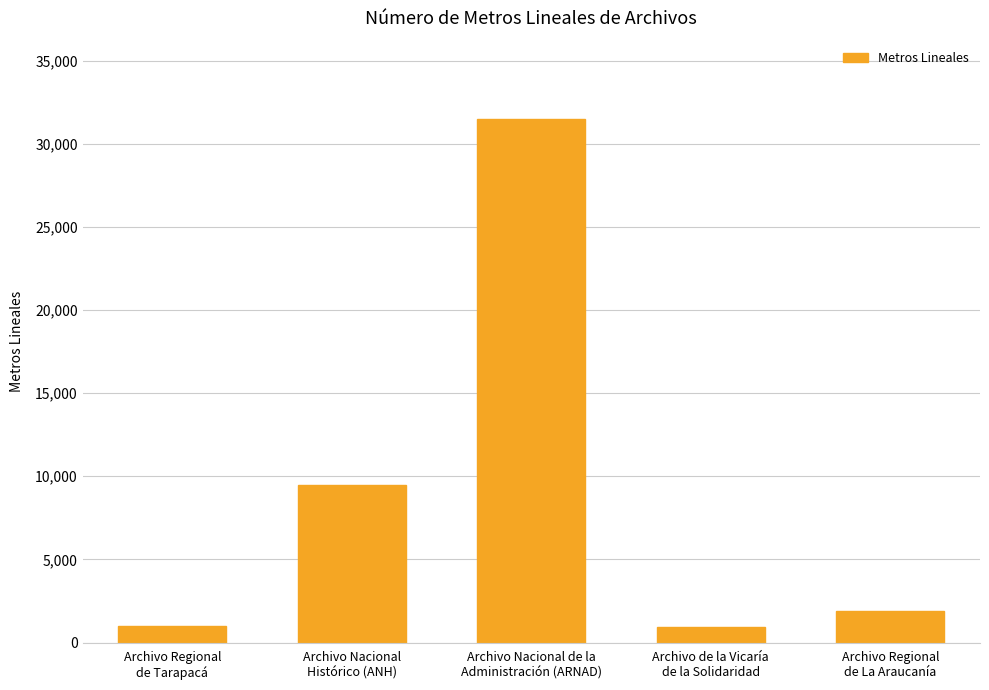

What is the change in value from Archivo Regional
de Tarapacá to Archivo Regional
de La Araucanía?

+886.0